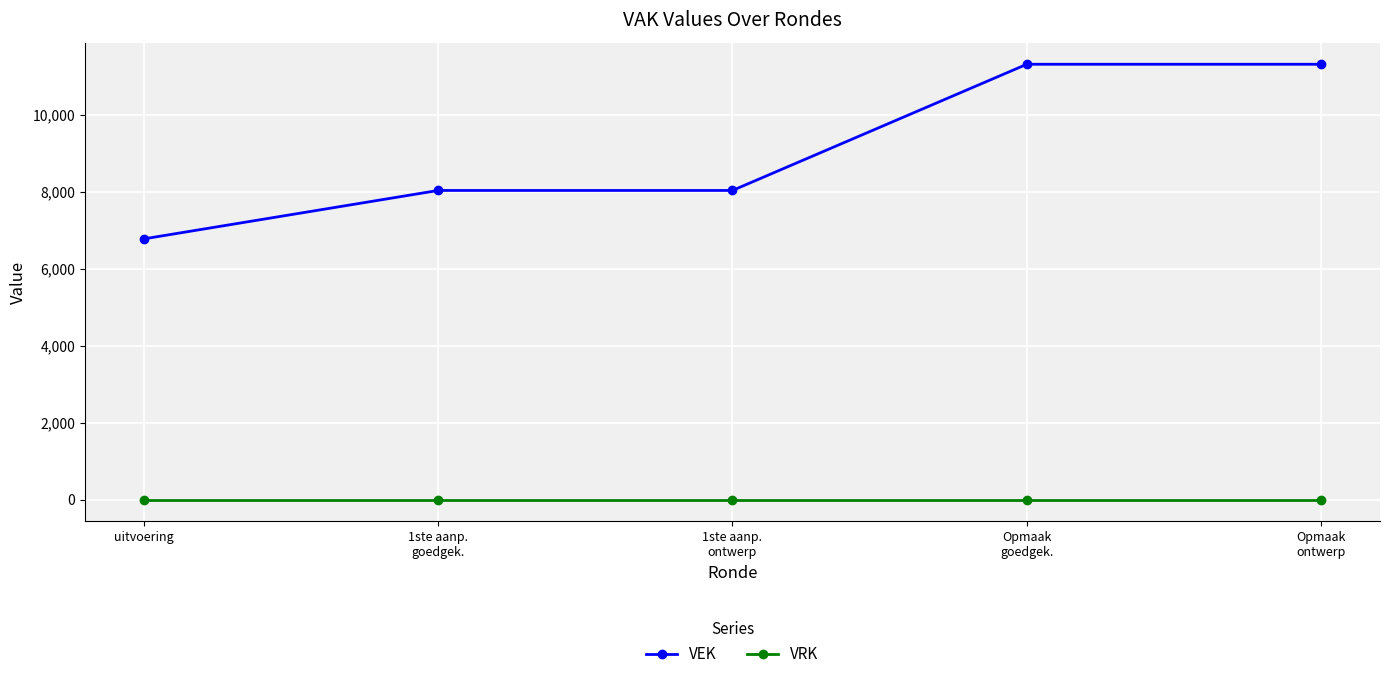

Is the value of VRK at 1ste aanp.
ontwerp greater than the value of VEK at Opmaak
goedgek.?

No